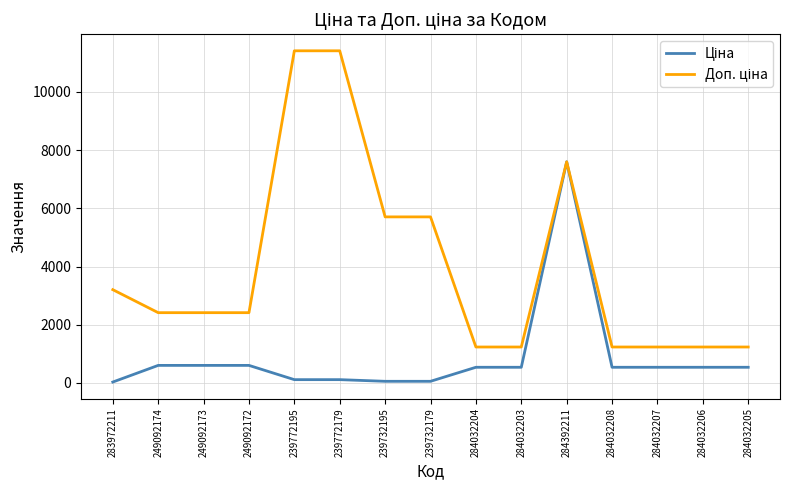

At which category is the sum across all series the highest?

284392211